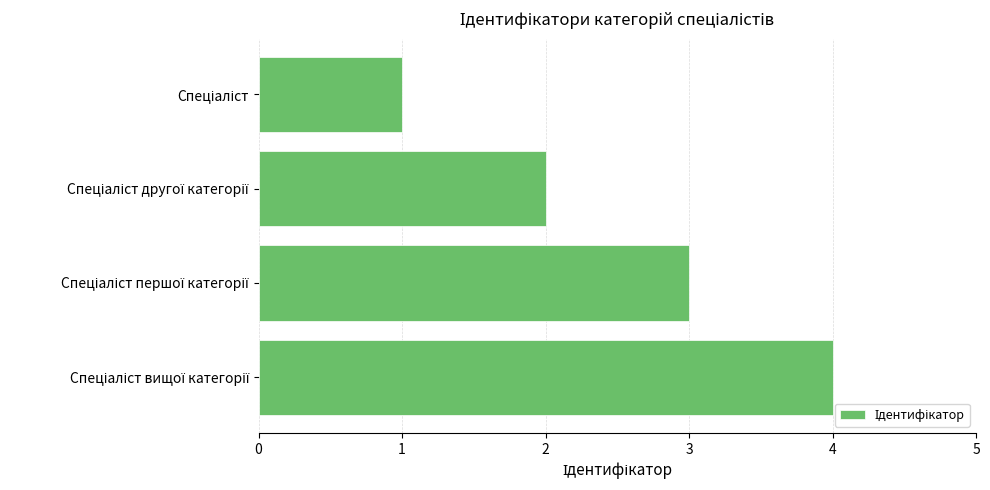

What is the difference between the maximum and minimum values?

3